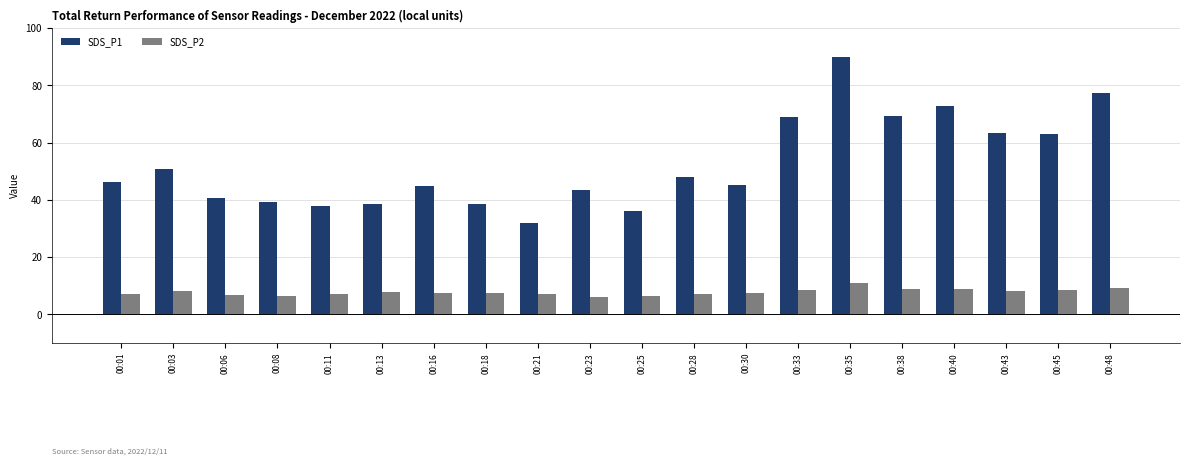

The SDS_P2 series shows 7.0 at 00:21. True or false?

True